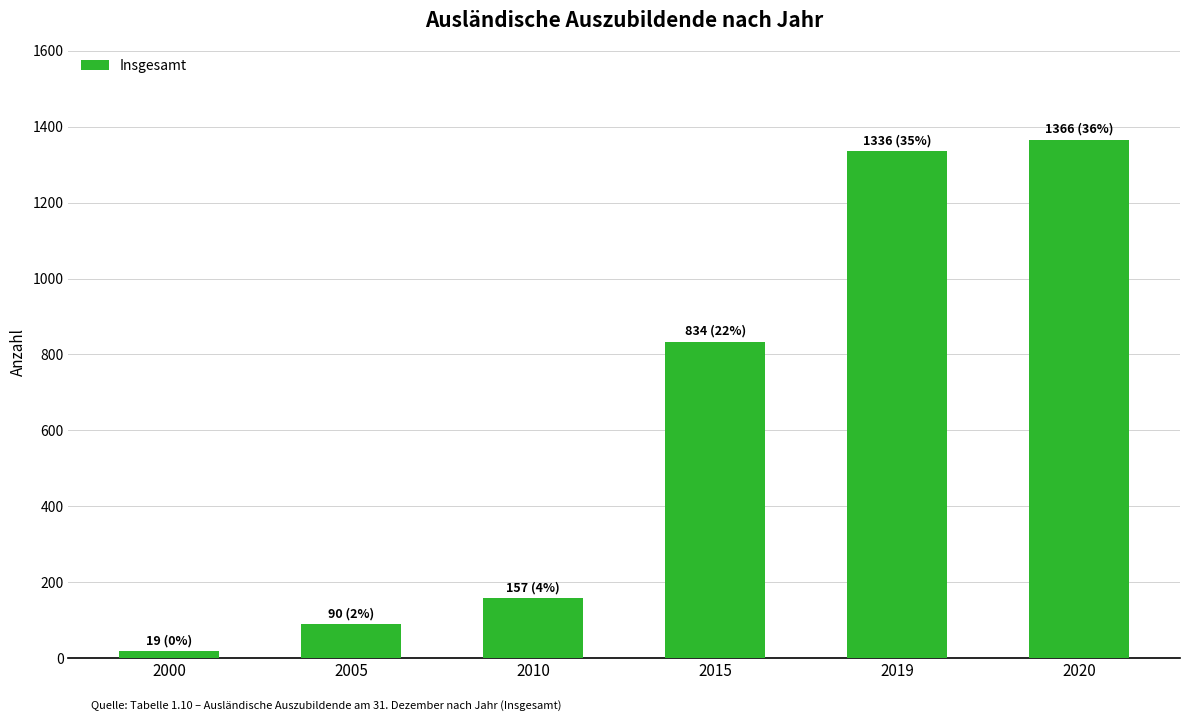

What value does the data have at 2000, to the nearest 10?

20